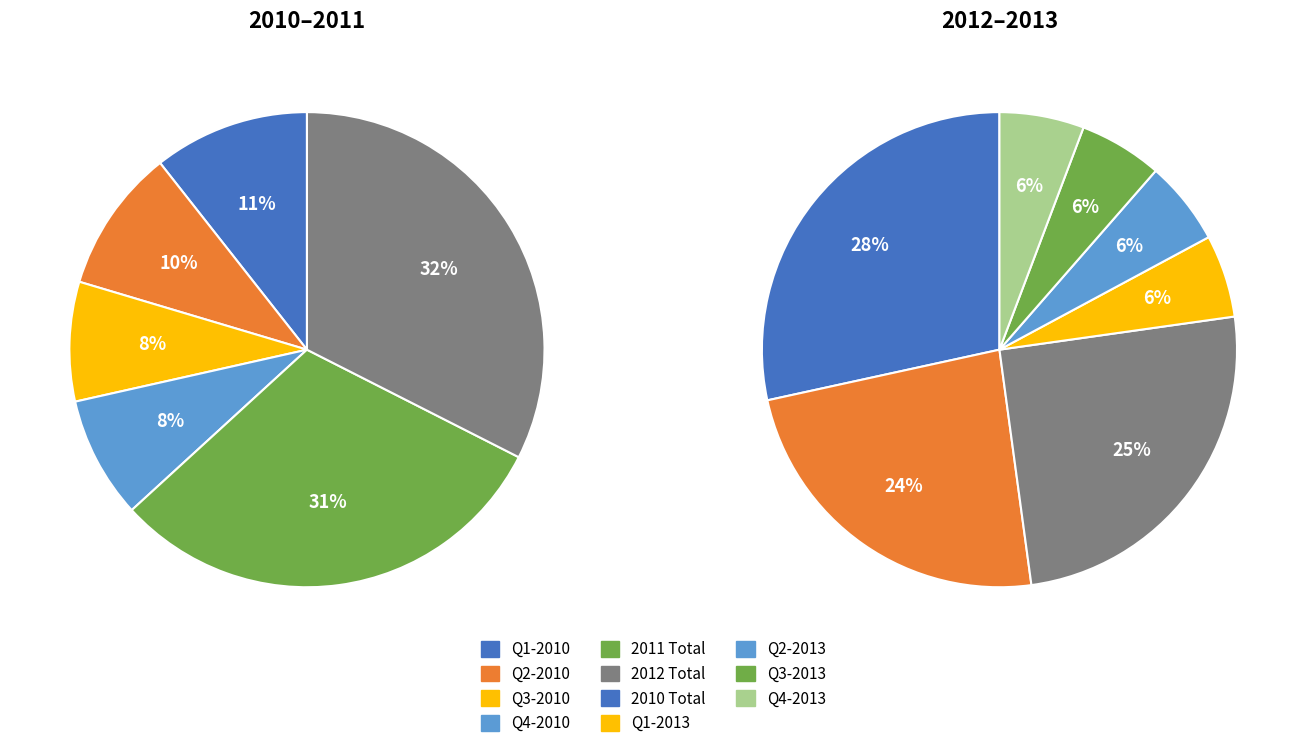

Is there a majority slice in this chart?

No